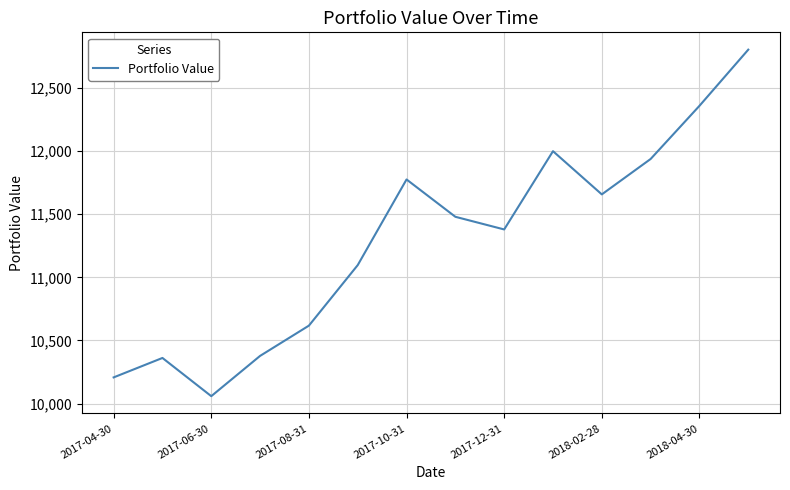

What is the difference between the maximum and minimum values?

2743.9